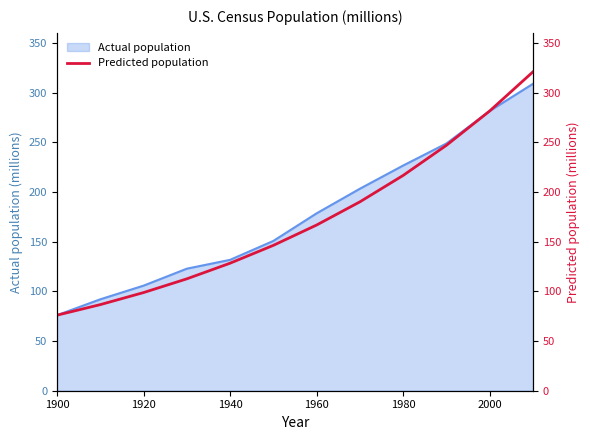

The Actual population series shows 281.4 at 2000. True or false?

True